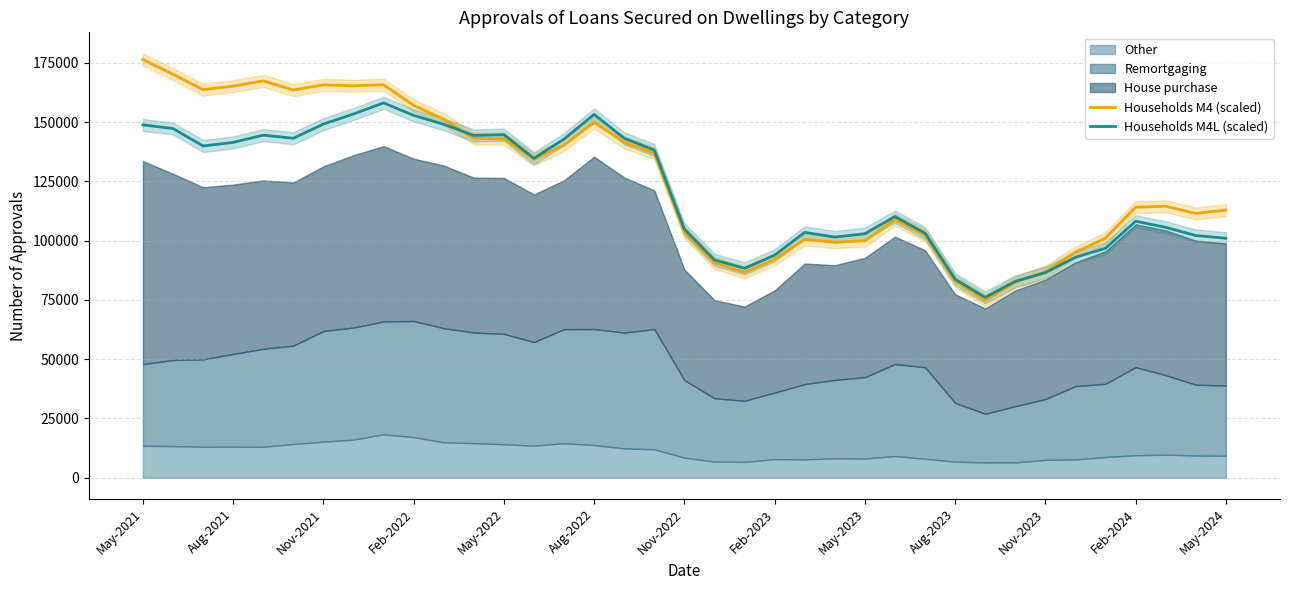

What is the difference between the maximum and minimum values in the Households M4 (scaled) series?

101598.6